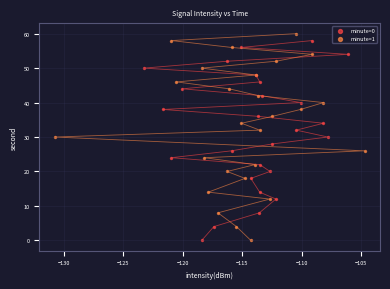

Which series has the widest spread of Y values?

minute=1